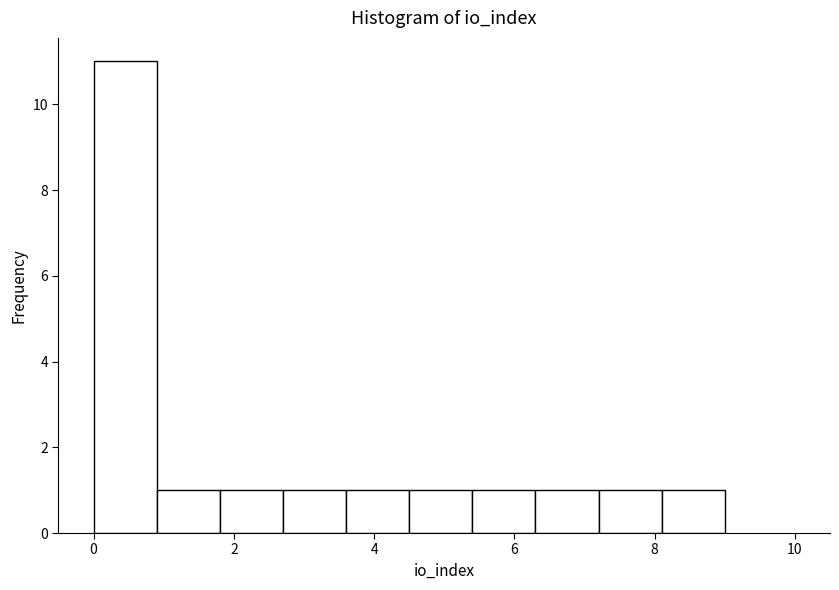

Reading left to right, transcribe this chart: for each bar, give the range it covers on the x-axis and its height. Neither the bar edges nor the heights are printed on the chart, so give them approximately, as read against the axes.

0.0 to 0.9: 11
0.9 to 1.8: 1
1.8 to 2.7: 1
2.7 to 3.6: 1
3.6 to 4.5: 1
4.5 to 5.4: 1
5.4 to 6.3: 1
6.3 to 7.2: 1
7.2 to 8.1: 1
8.1 to 9.0: 1